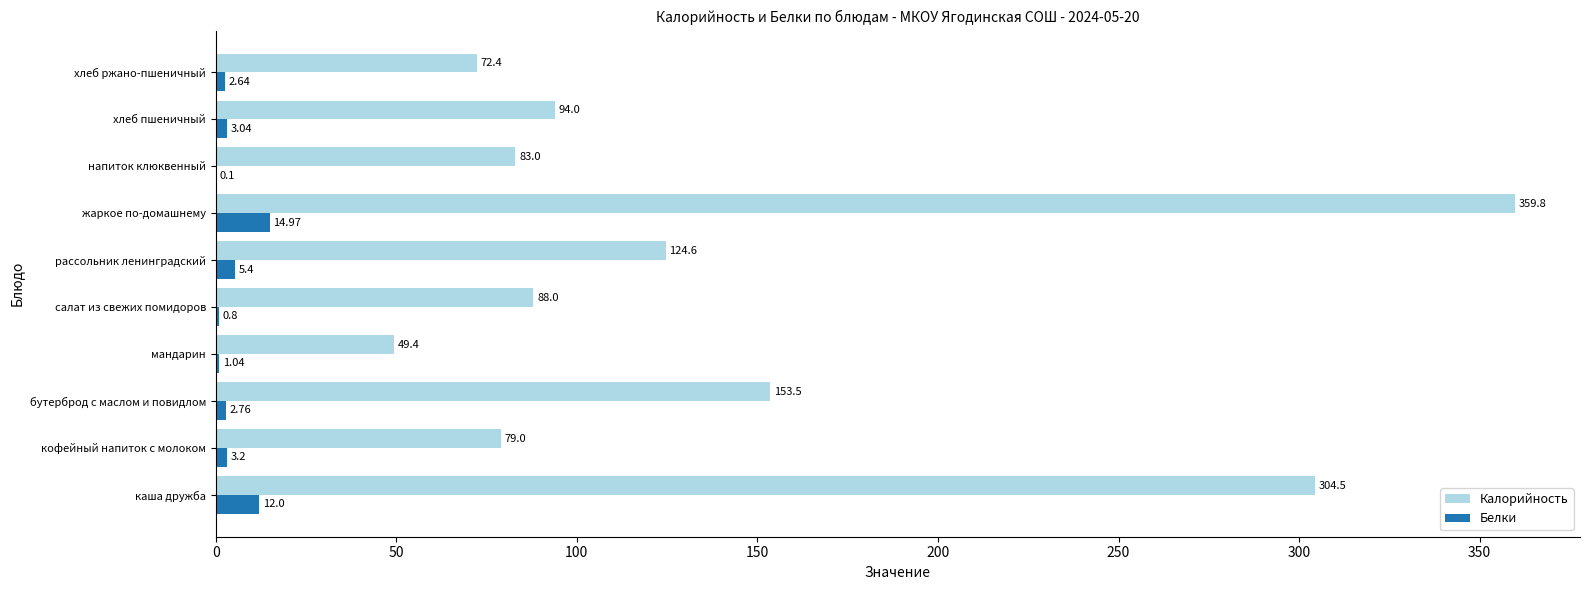

Between мандарин and напиток клюквенный, which series saw the biggest shift?

Калорийность